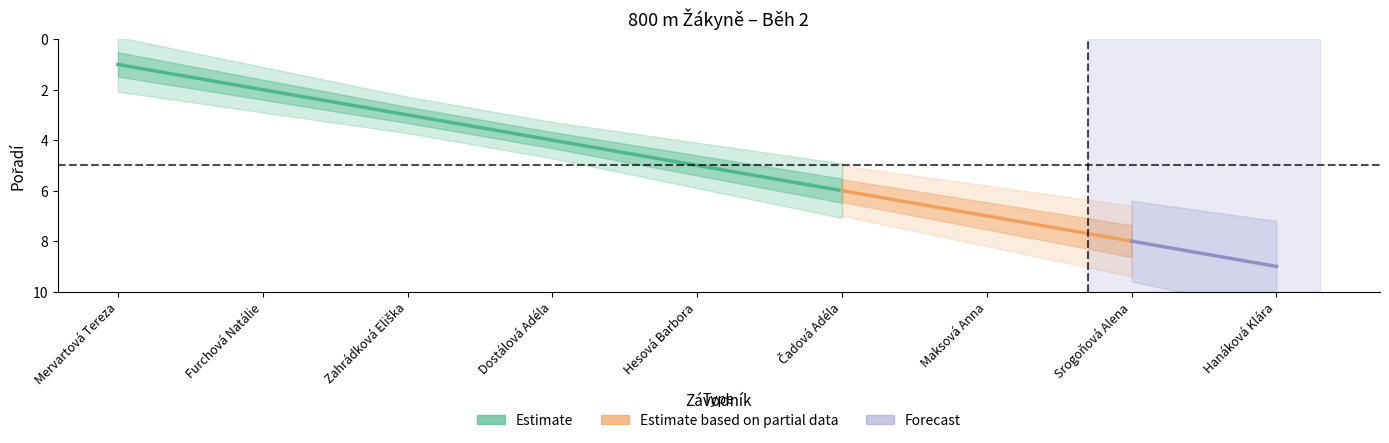

What is the difference between the maximum and minimum values?

8